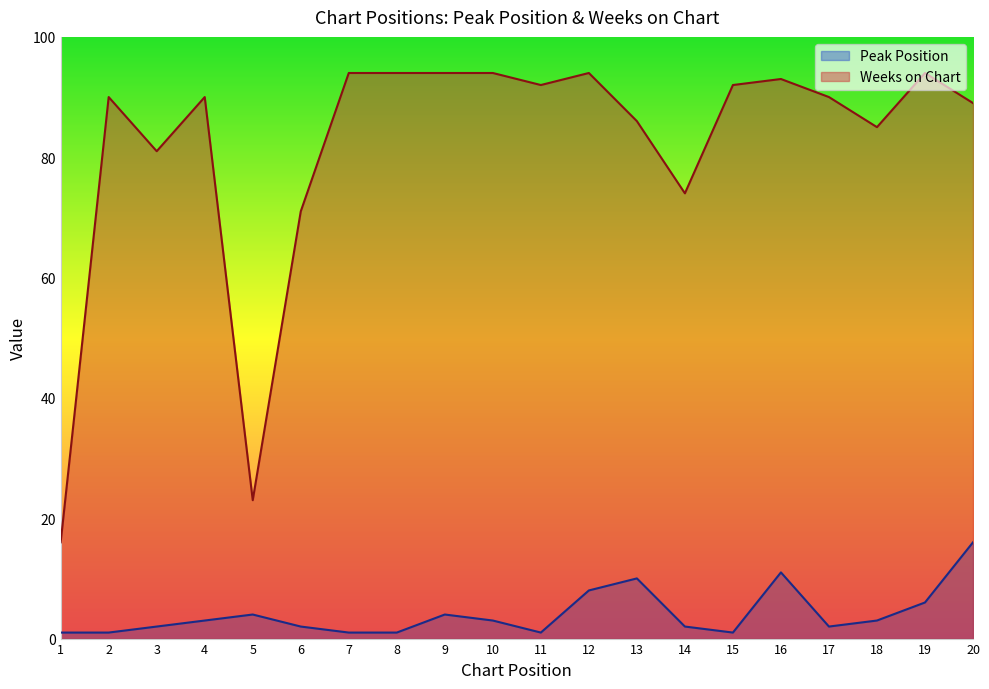

At 4, list the series in order from largest to smallest.

Weeks on Chart, Peak Position